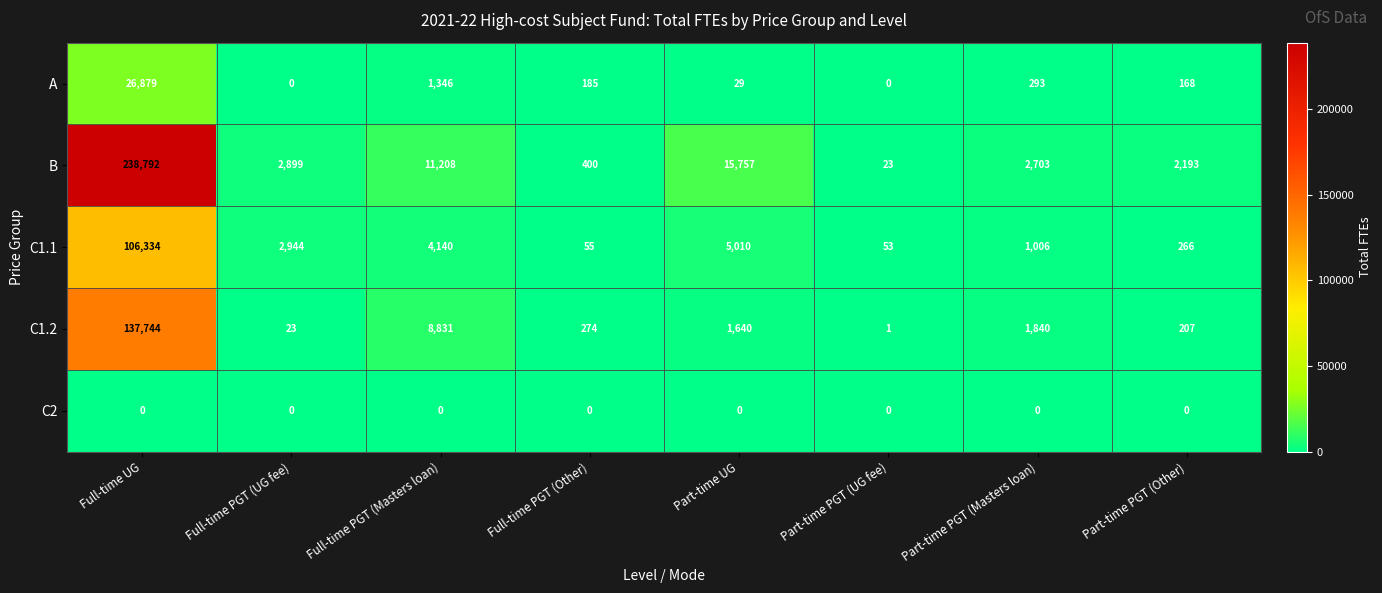

The C2 series shows 0 at Full-time PGT (Masters loan). True or false?

True